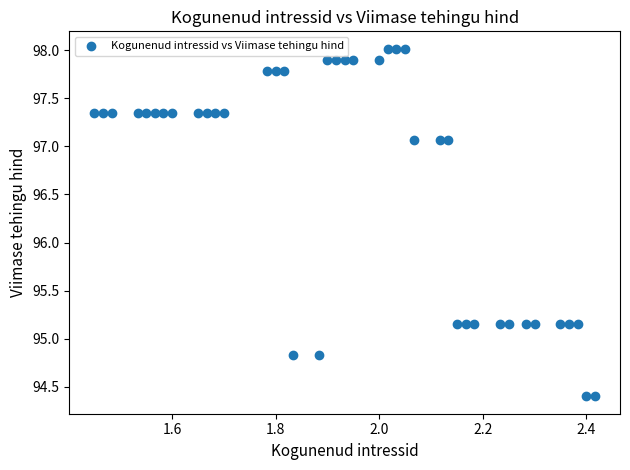

What is the range of X values (max minus min)?

1.0